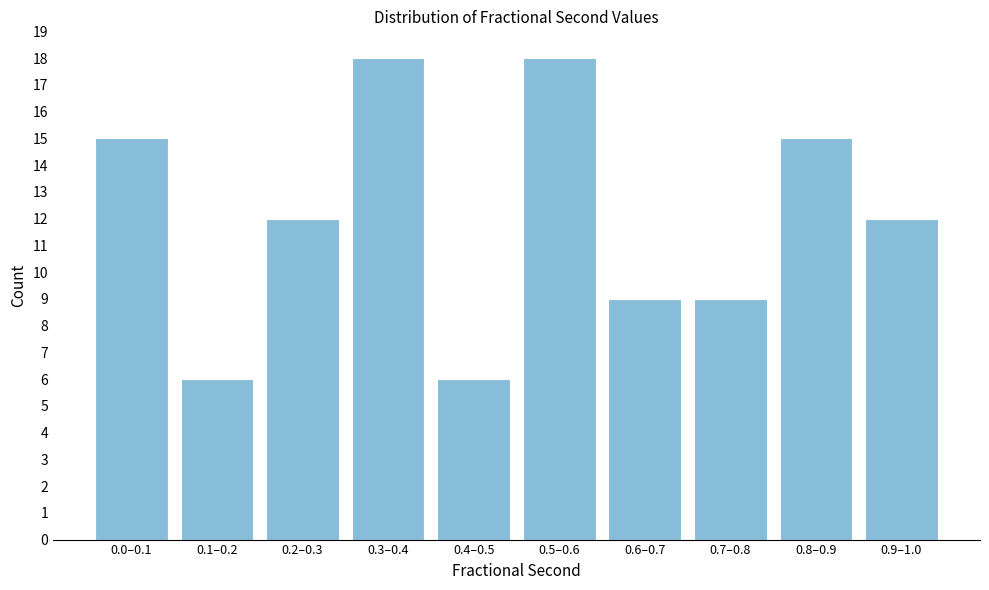

Reading right to left, what are all the values shown in this chart?

12	15	9	9	18	6	18	12	6	15